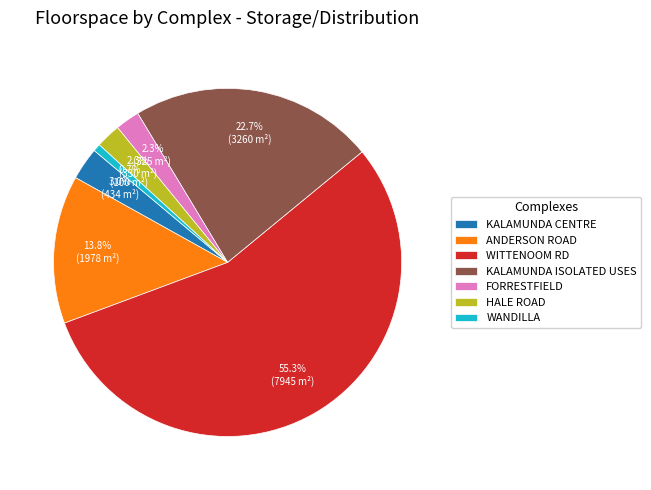

What is the largest slice in the pie chart?

WITTENOOM RD